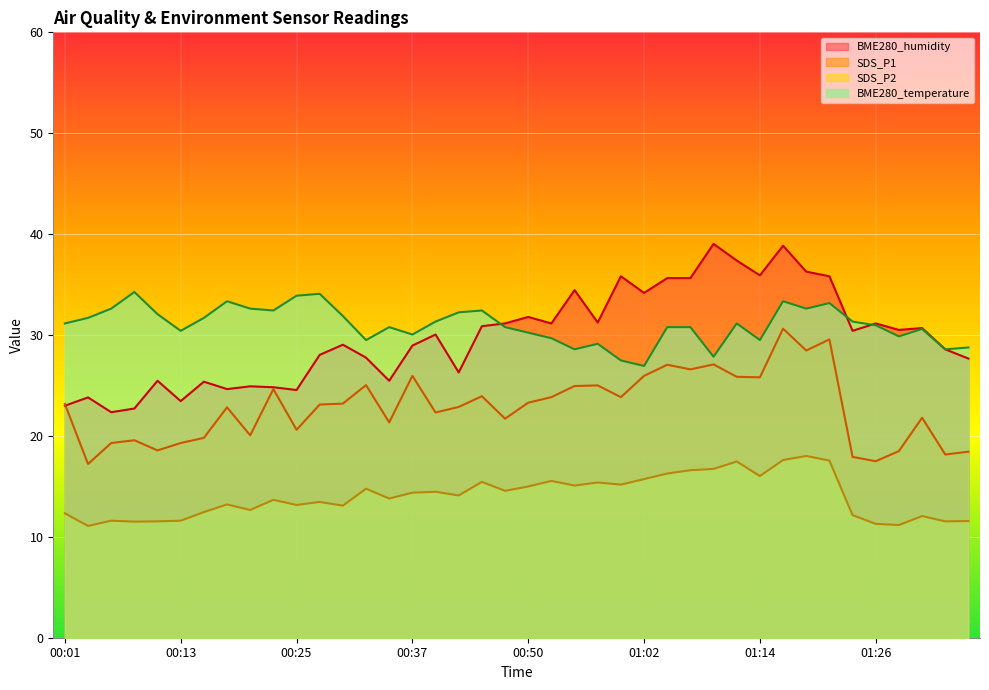

Between 00:15 and 00:35, which is larger?

00:35